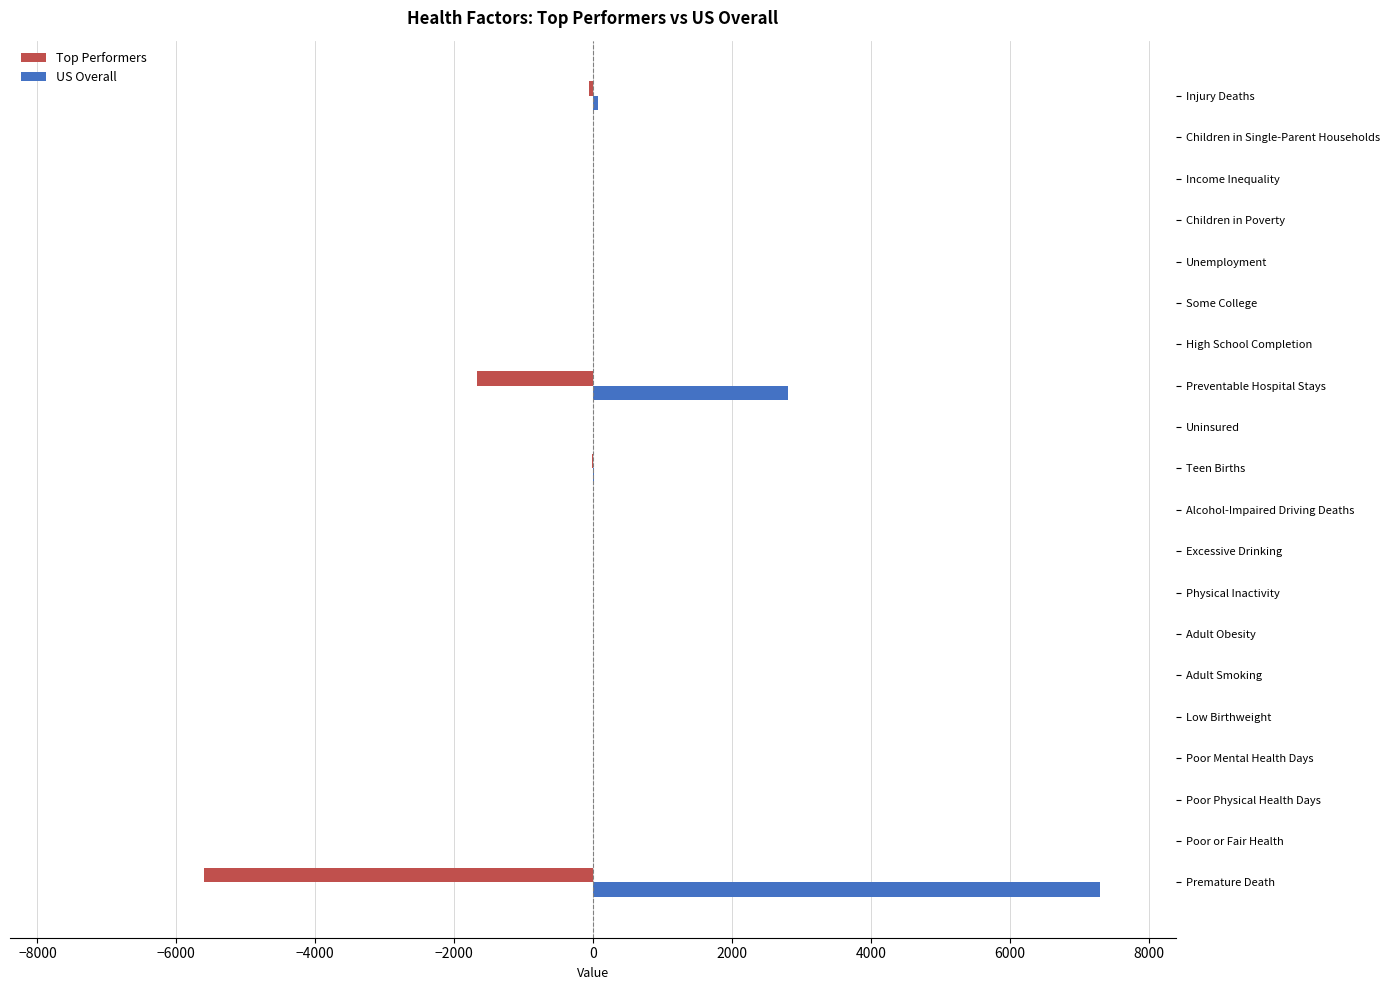

What are all the series names shown in the legend?

Top Performers, US Overall